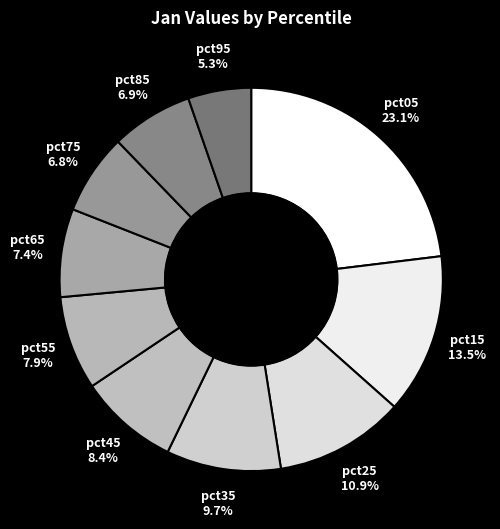

Is there any slice that represents more than half of the pie?

No